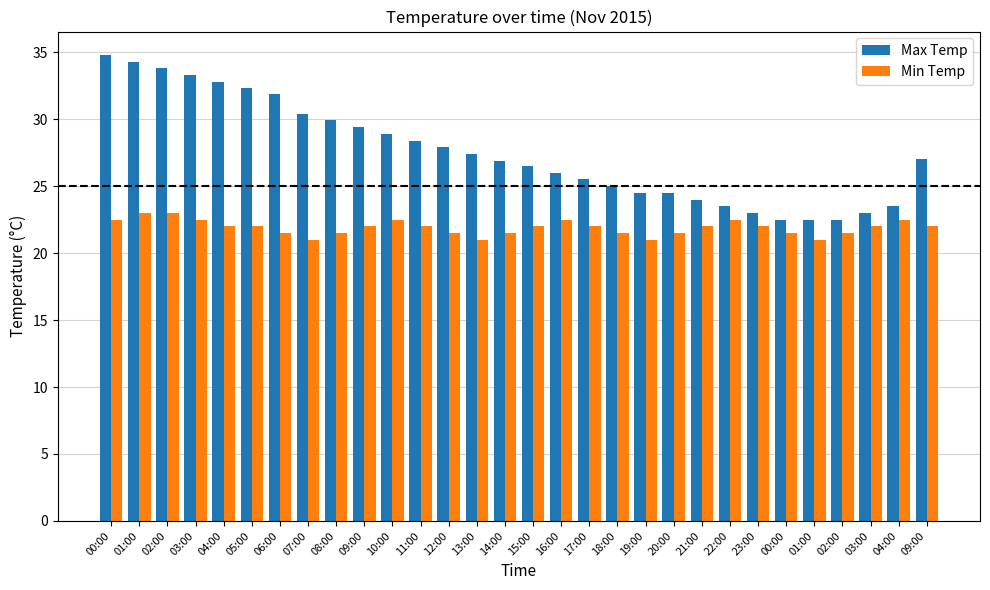

How many bars are there in each group?

2